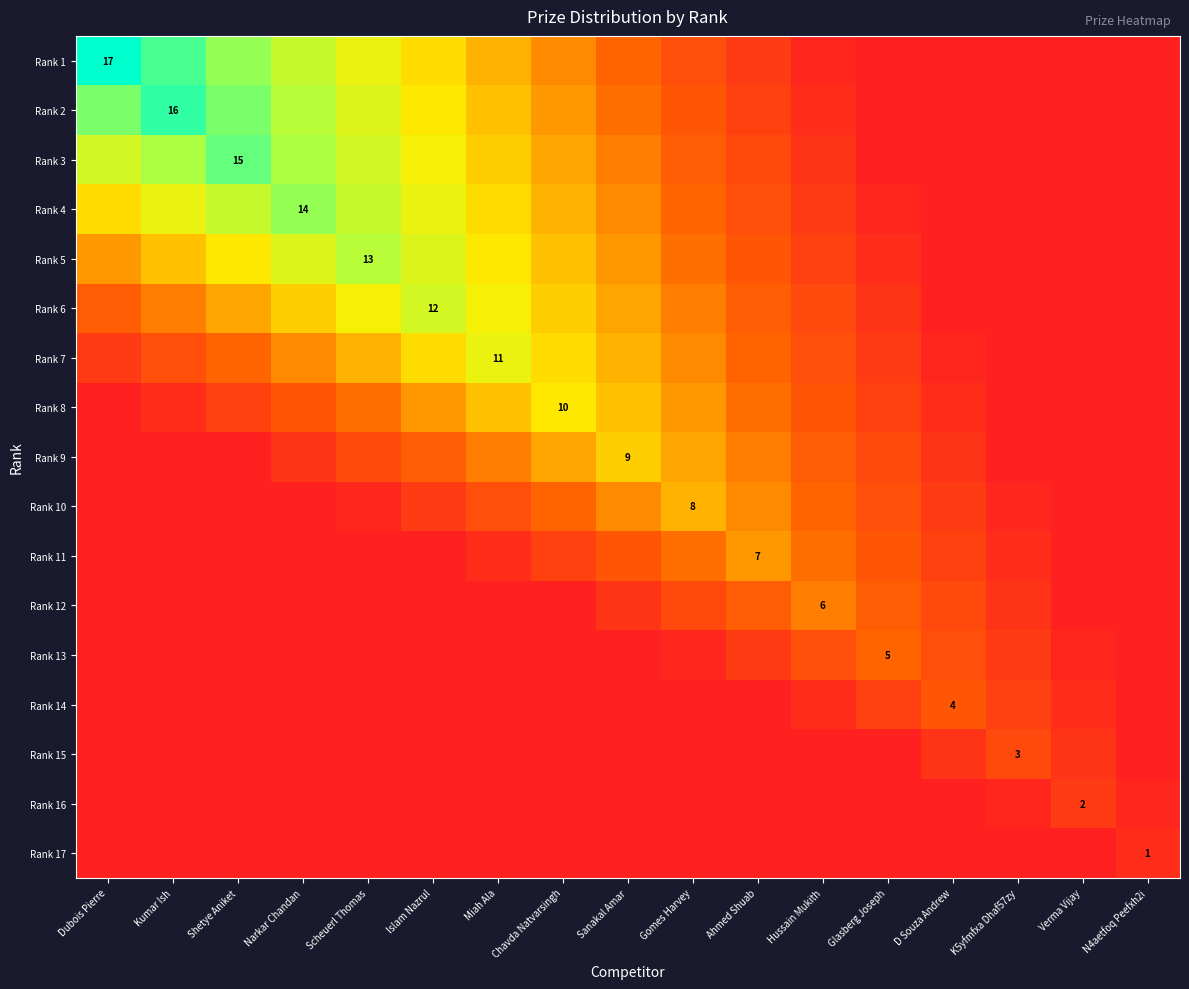

Is it true that Rank 5 equals 21.4 at Scheuerl Thomas?

False